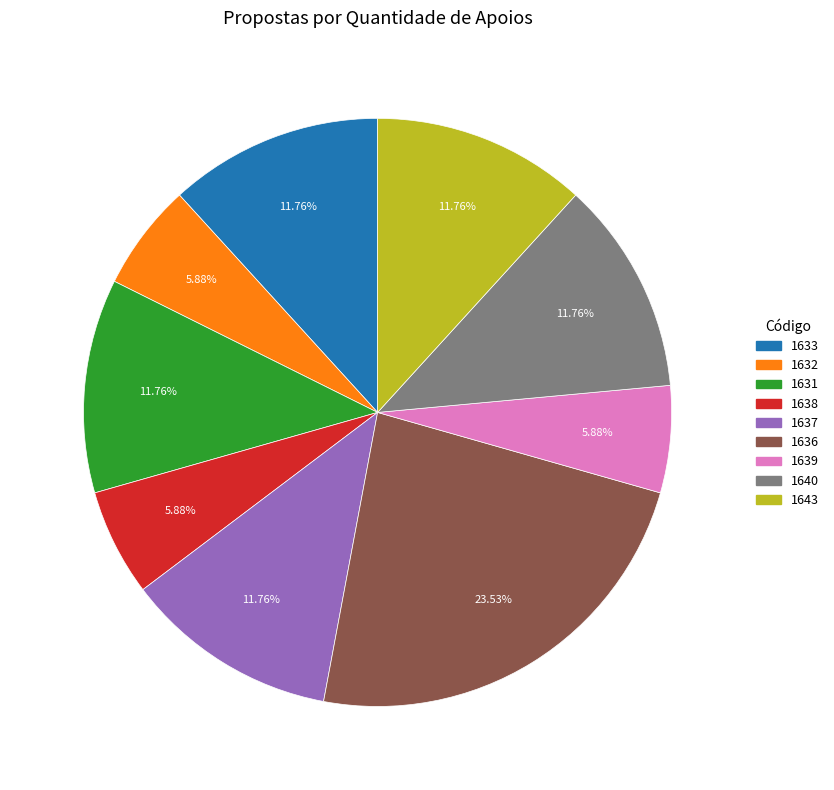

Combined, do 1632 and 1636 account for over 50%?

No